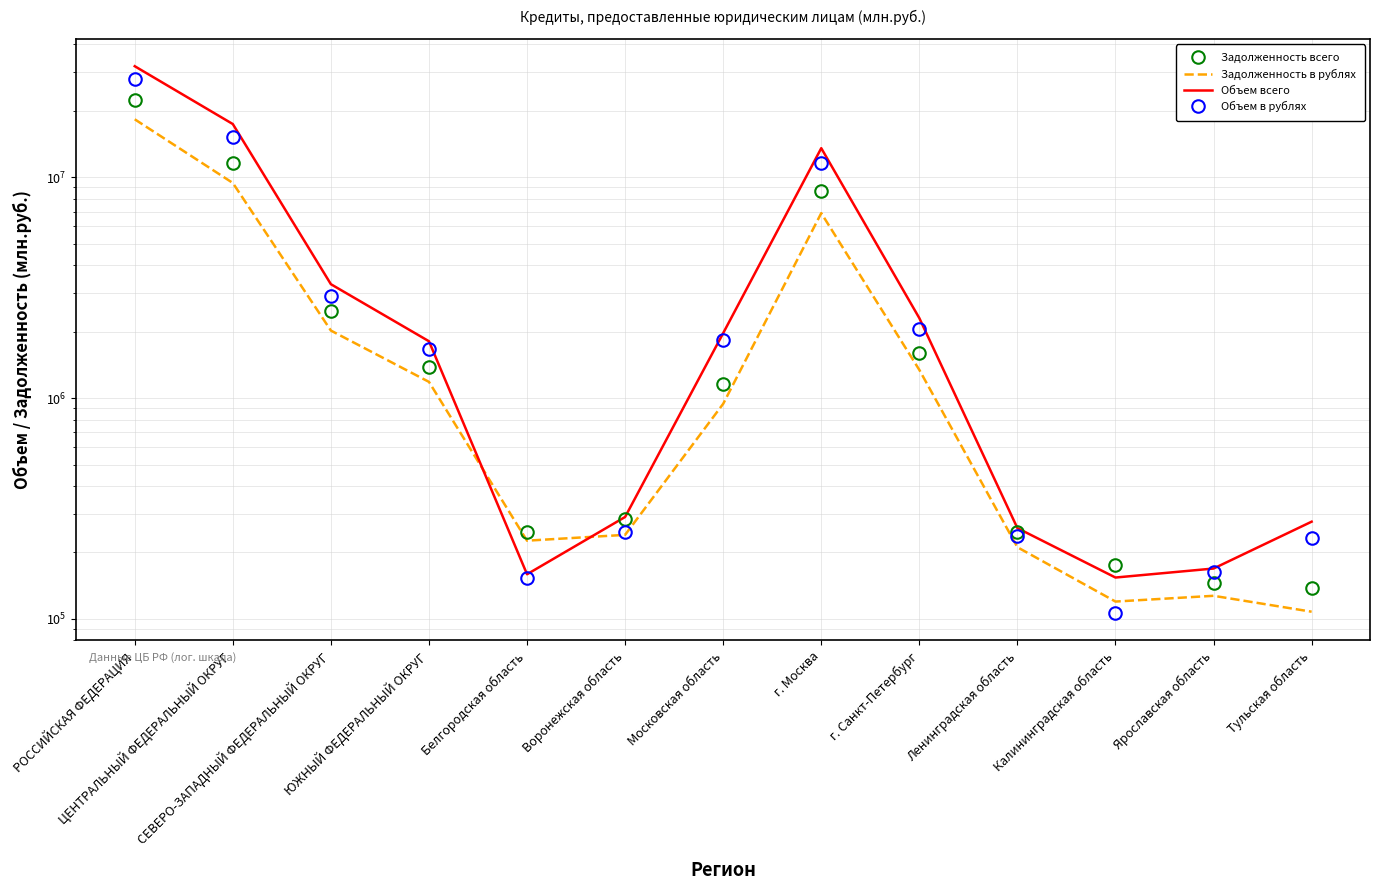

Which series changed the most between Московская область and Тульская область?

Объем всего